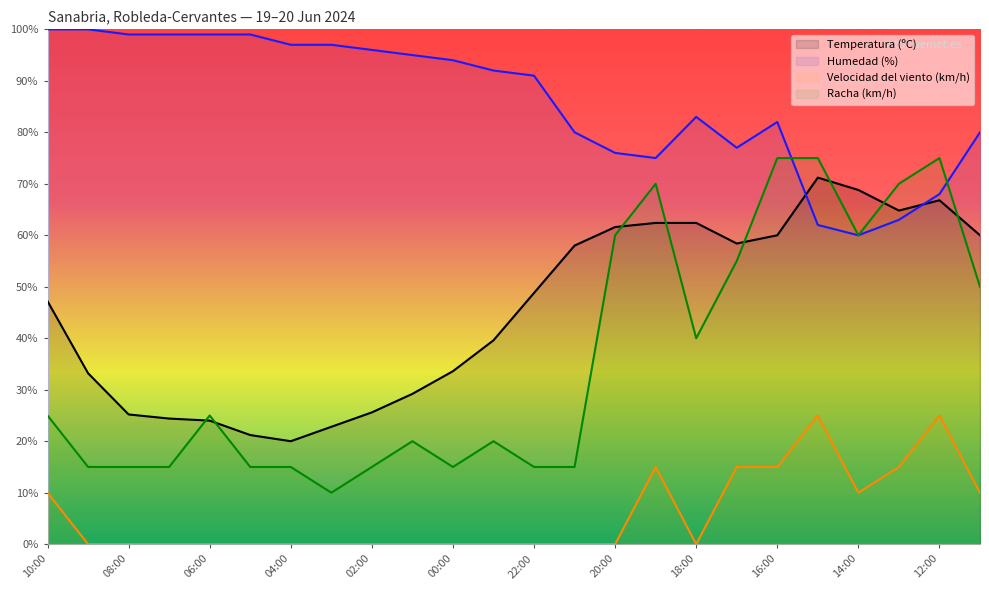

At which label is Racha (km/h) closest to 42?

18:00